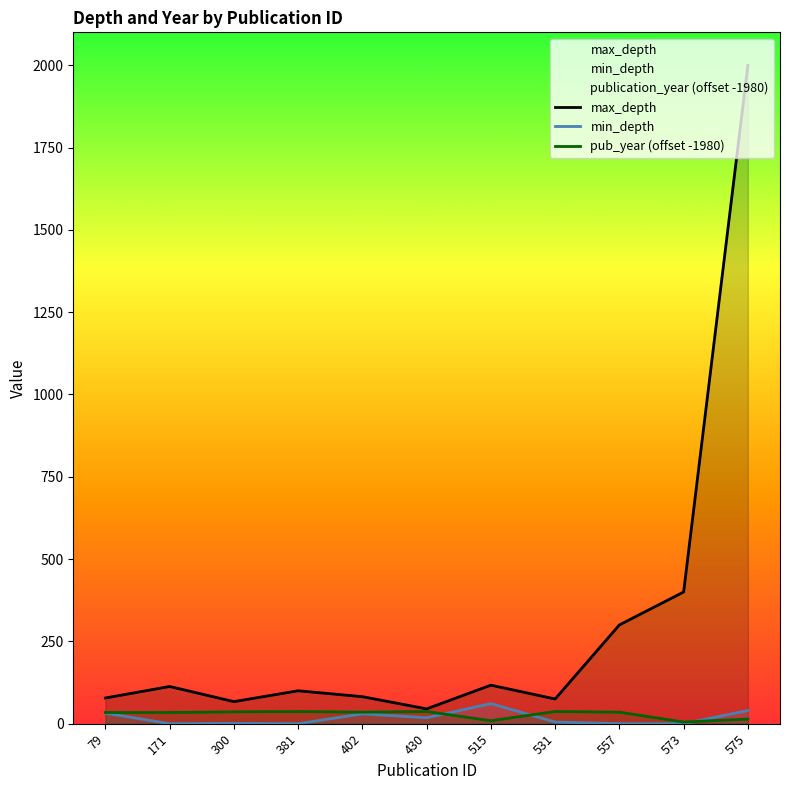

True or false: max_depth and pub_year (offset -1980) intersect in this chart.

False